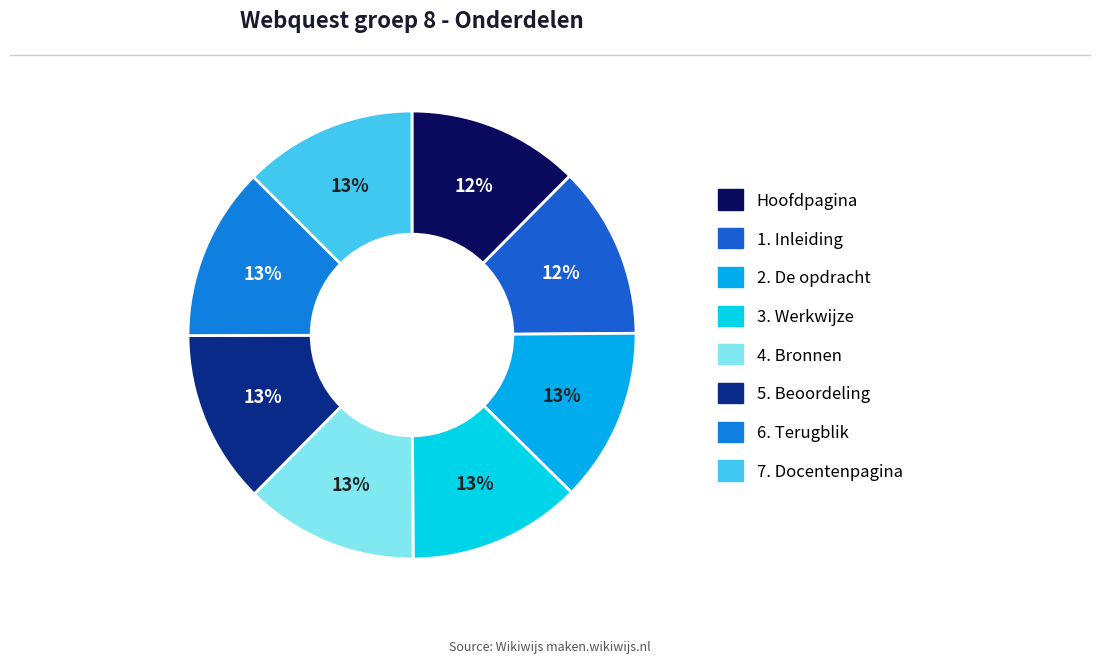

True or false: 6. Terugblik accounts for 1% of the total.

False